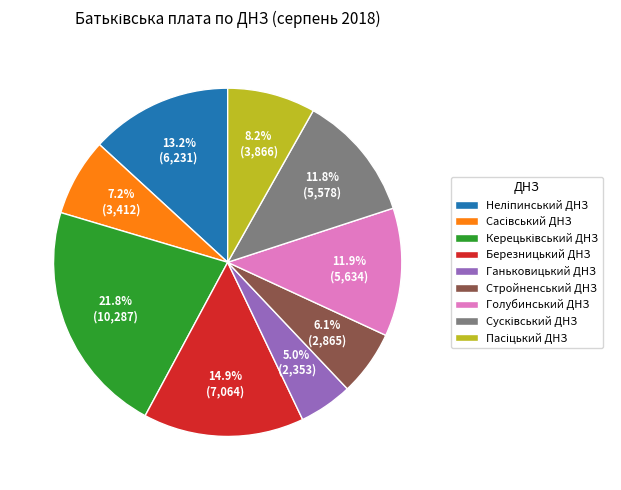

To the nearest percent, what is the difference between the largest and smallest slice percentages?

17%